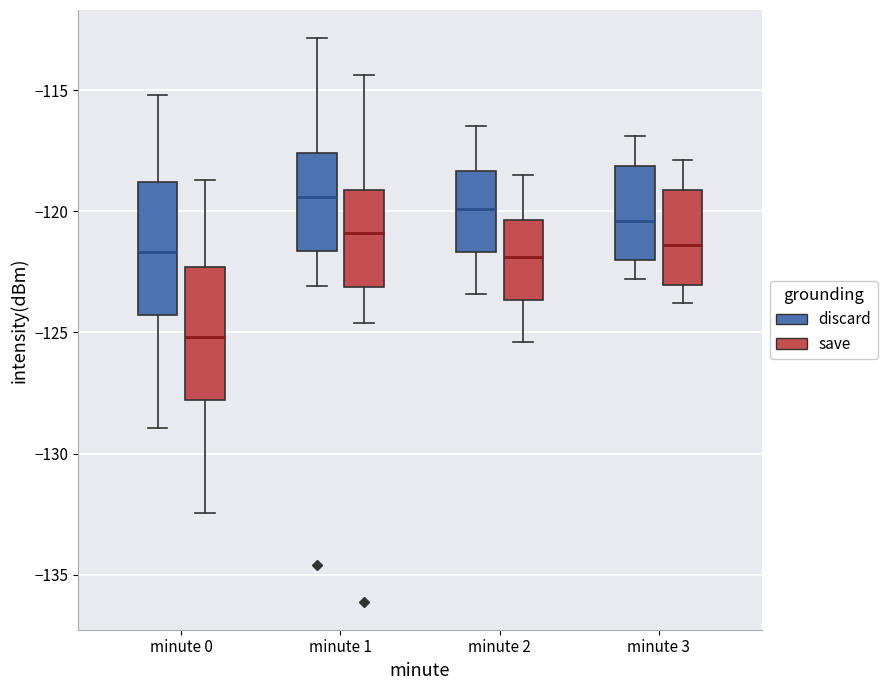

Where is the lower edge of the box for minute 0 (discard) on the y-axis? The values are not printed on the chart, so give them approximately, as read against the axis.

-124.5